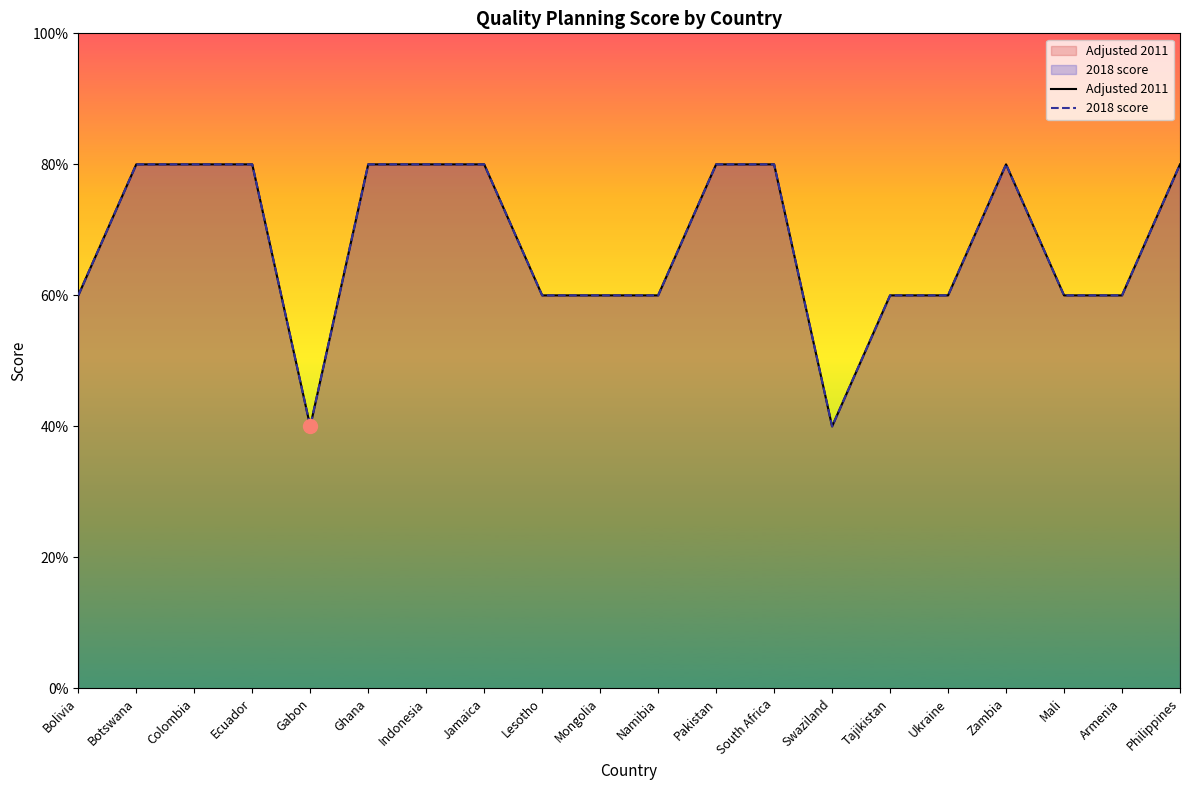

Is it true that 2018 score equals 4 at Philippines?

True